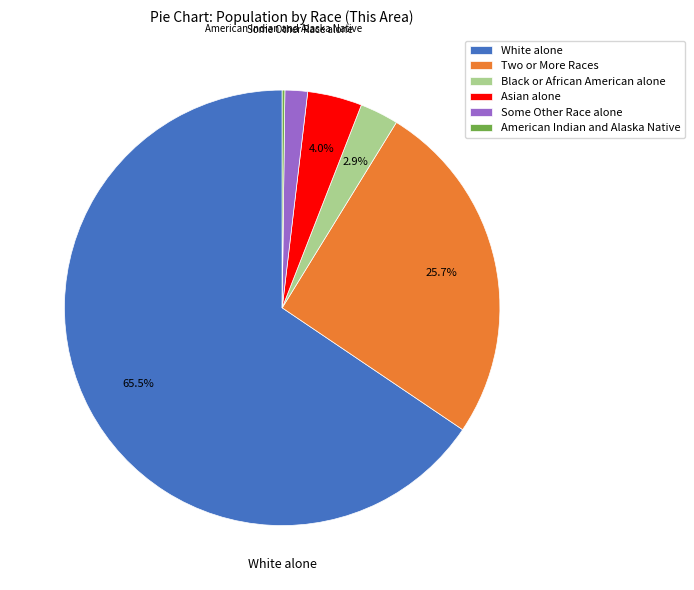

What is the majority slice?

White alone